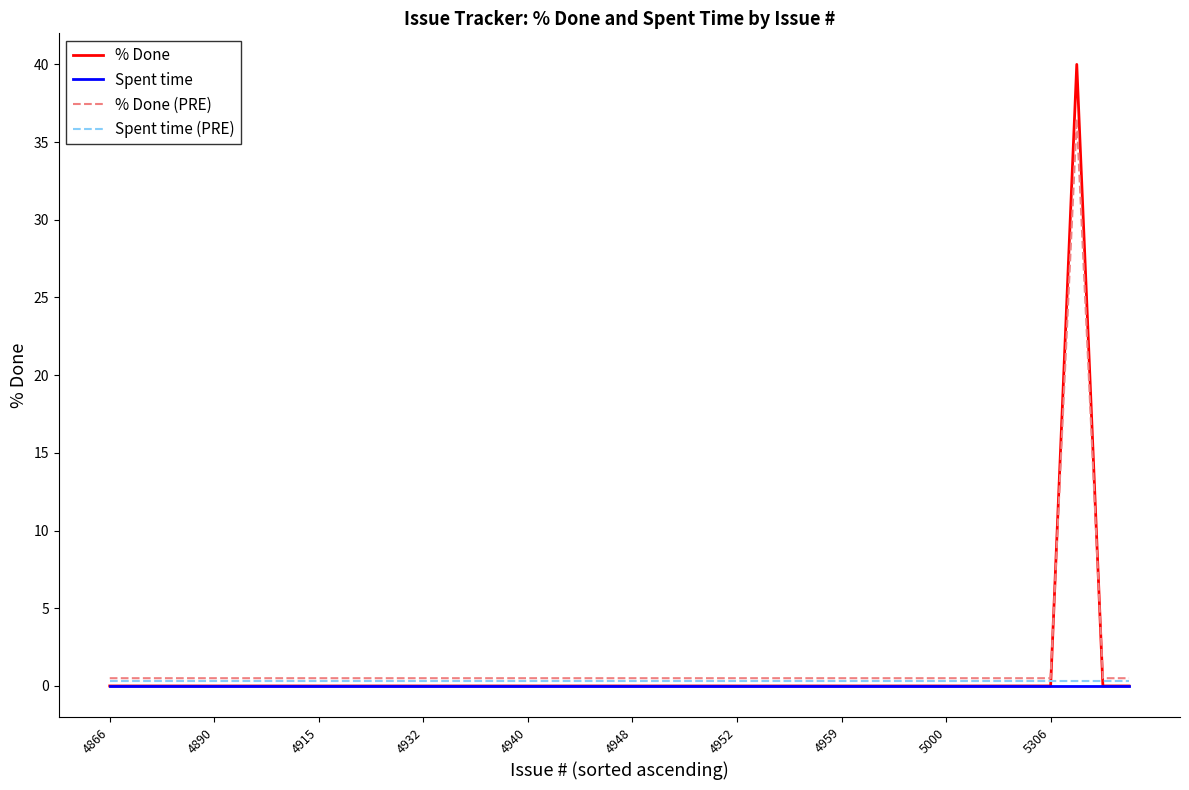

True or false: % Done (PRE) has more than 0 interior local peaks.

True